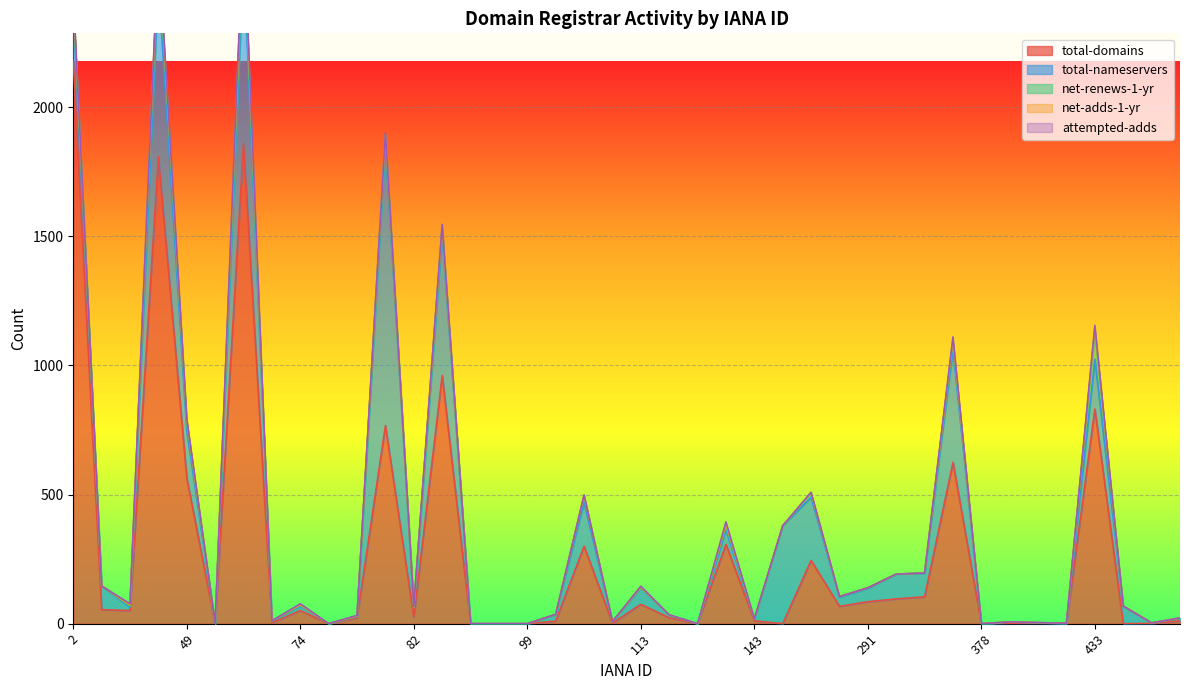

How many data points in net-renews-1-yr are above 1?

17